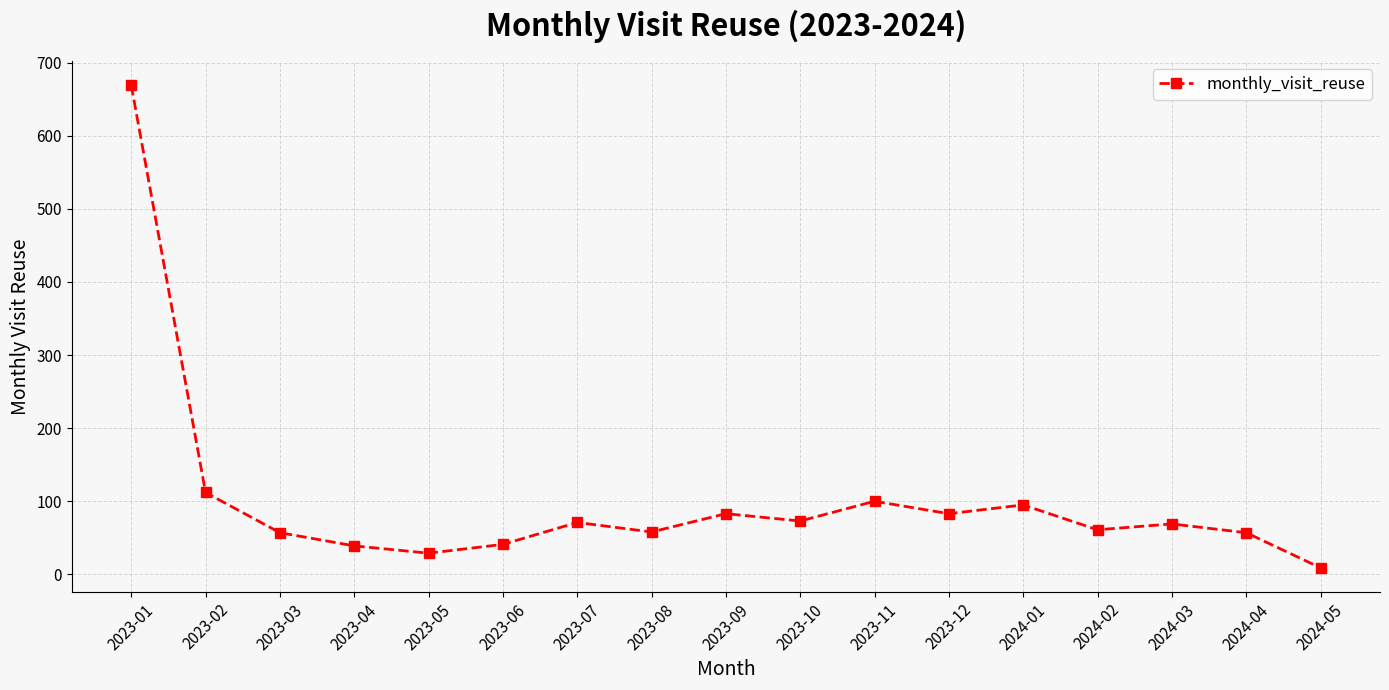

True or false: the data has more than 1 interior local peaks.

True